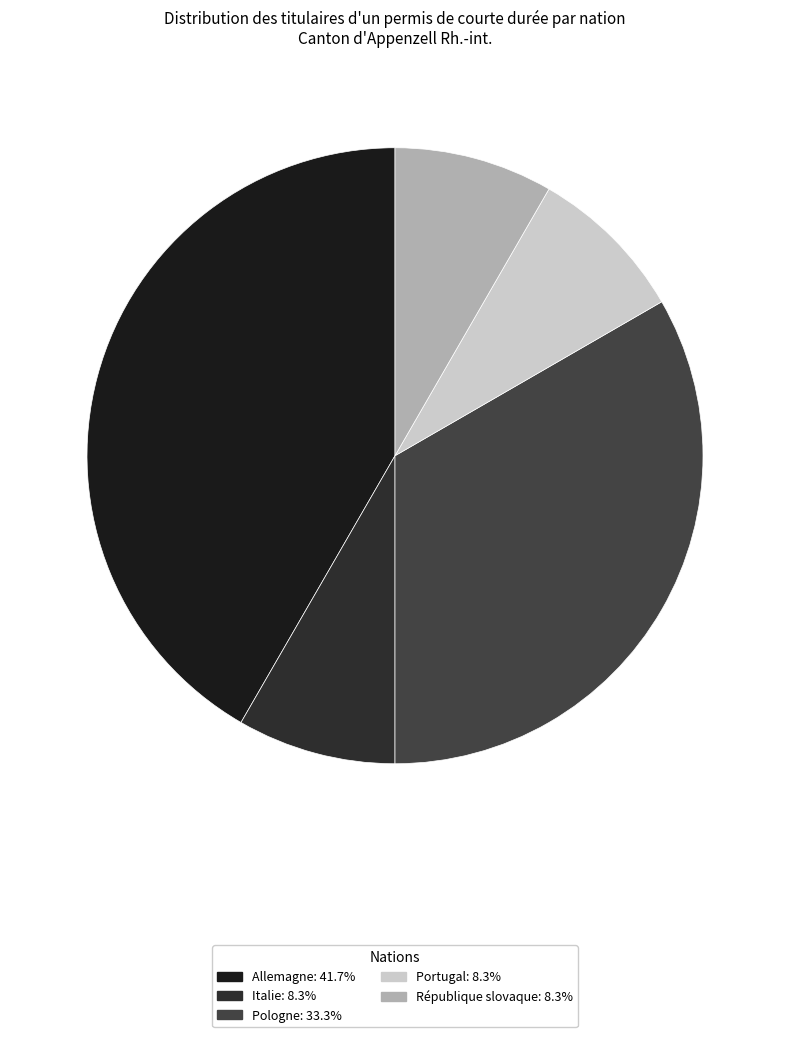

Is there any slice that represents more than half of the pie?

No